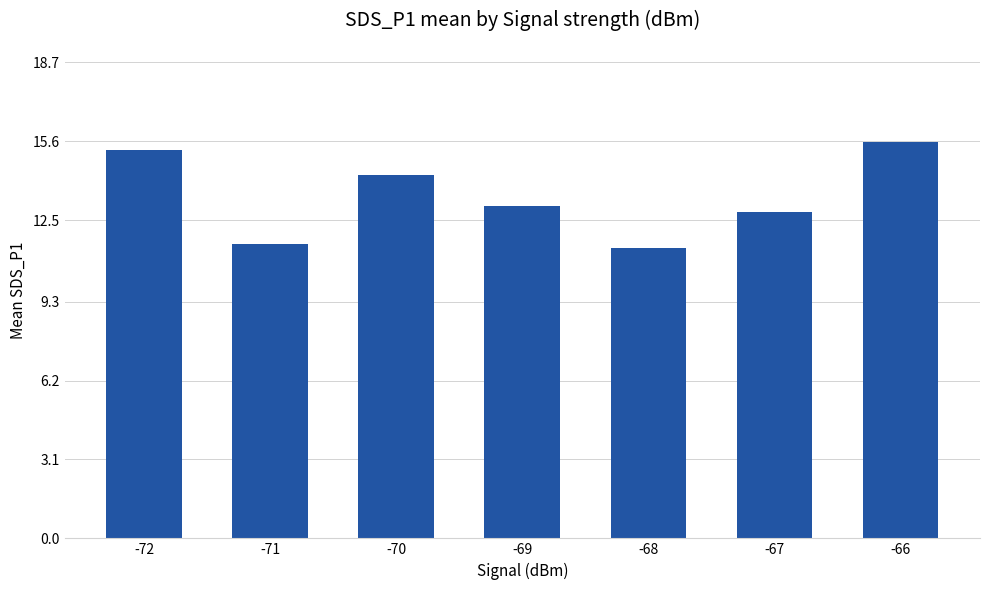

Is it true that the value at -70 is 14.3?

True